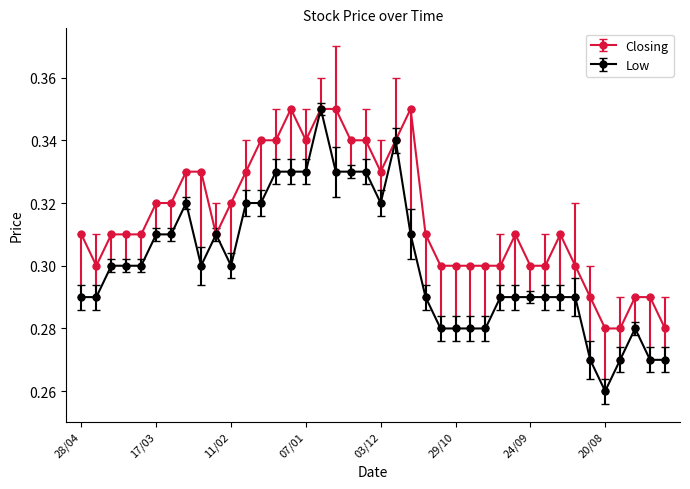

Count the number of data series in this chart.

2